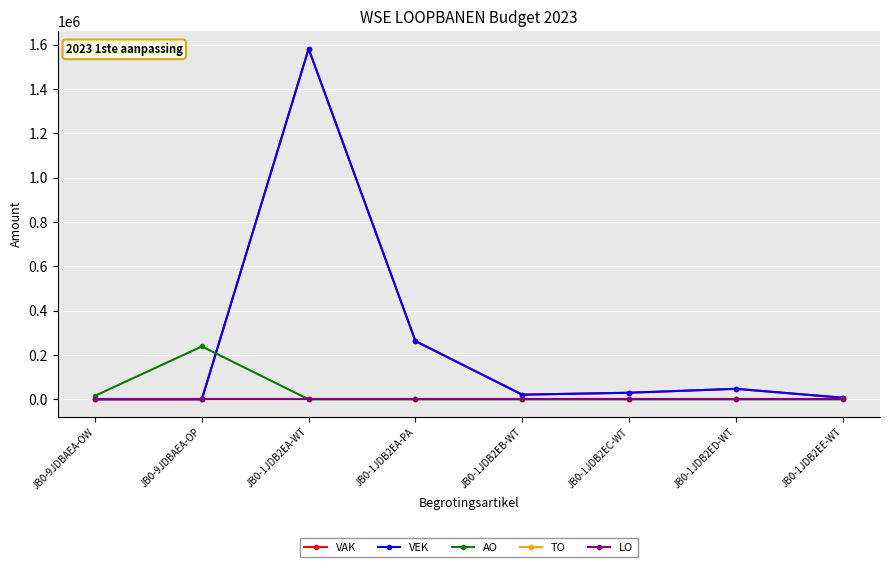

True or false: VAK has a value of 1581119 at JB0-1JDB2EA-WT.

True